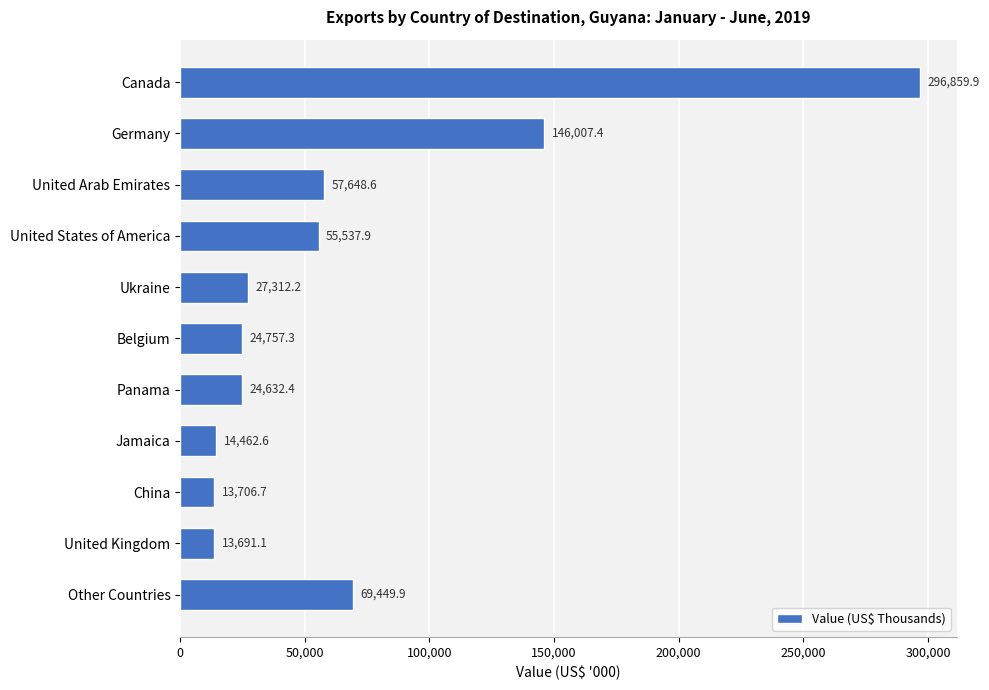

How many bars are there in total?

11